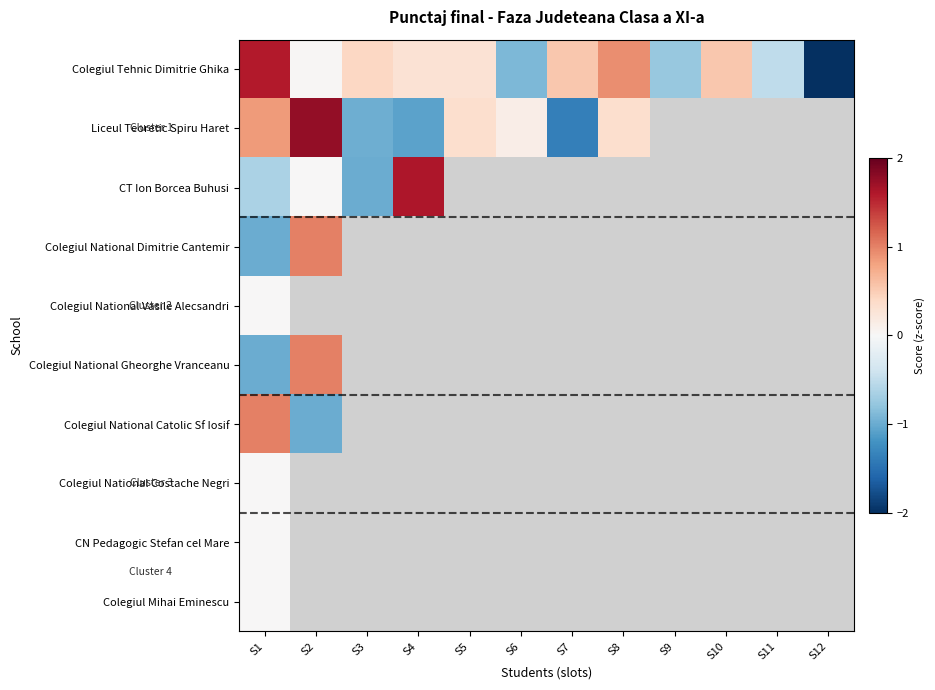

Where is Colegiul National Catolic Sf Iosif nearest to the value 0?

S1